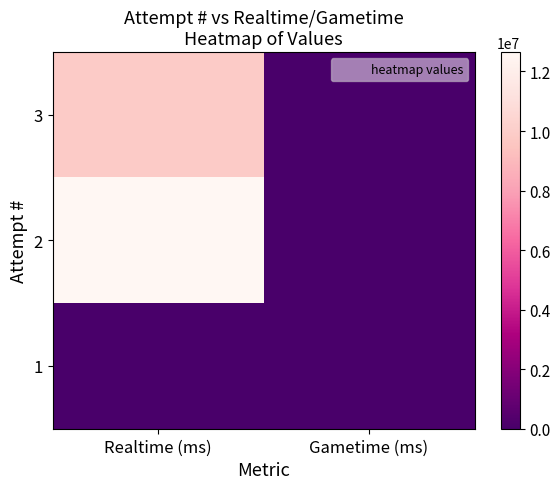

At Realtime (ms), list the series in order from smallest to largest.

1, 3, 2